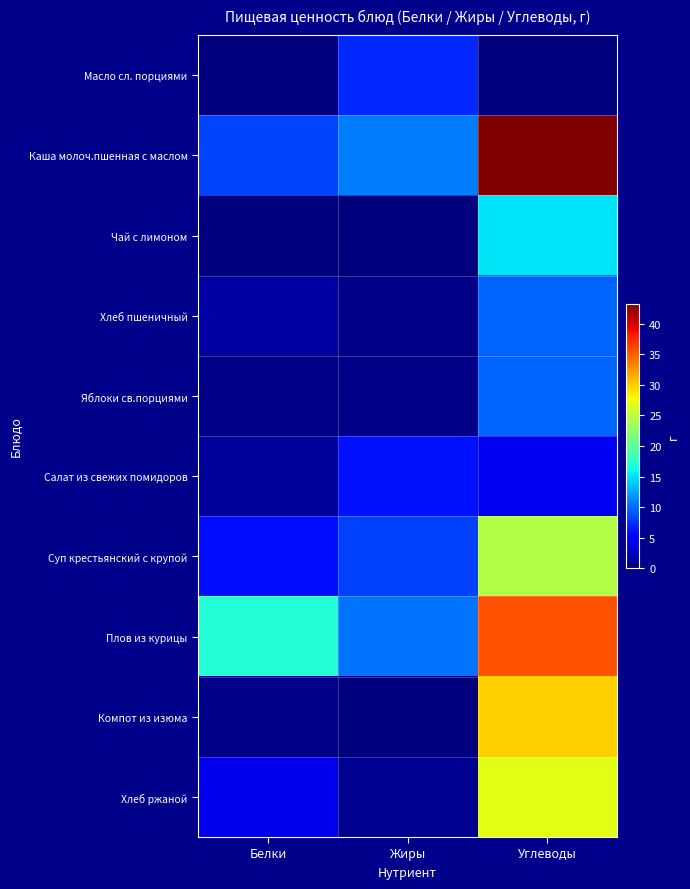

What is the difference between the highest and lowest values at Жиры?

10.8